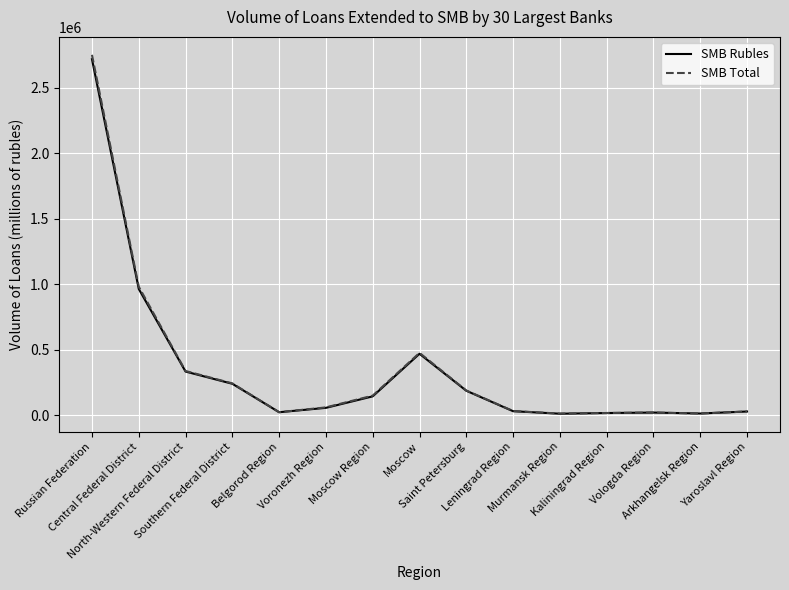

At which category does SMB Total reach its first local peak?

Moscow